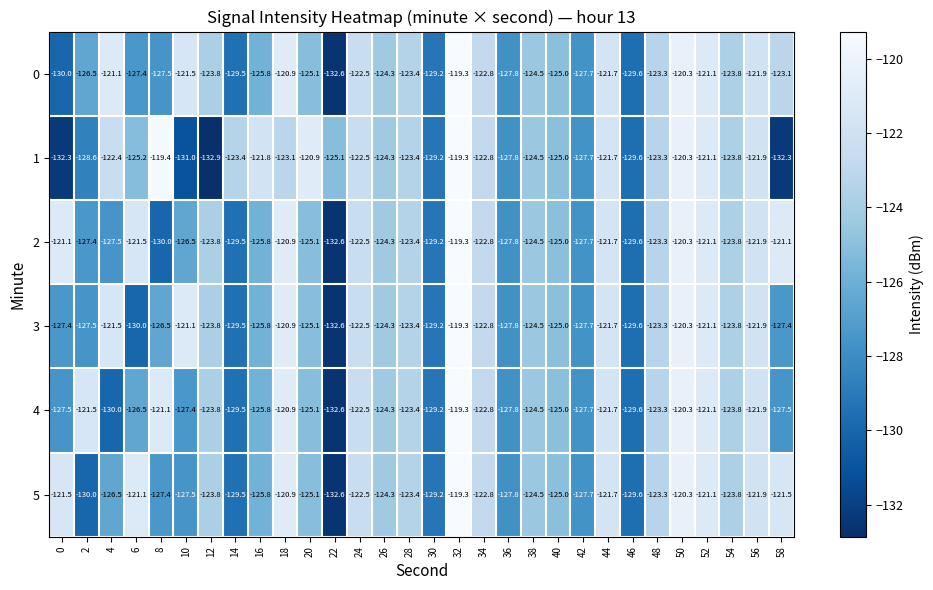

Is the value of 2 at 46 greater than the value of 3 at 28?

No